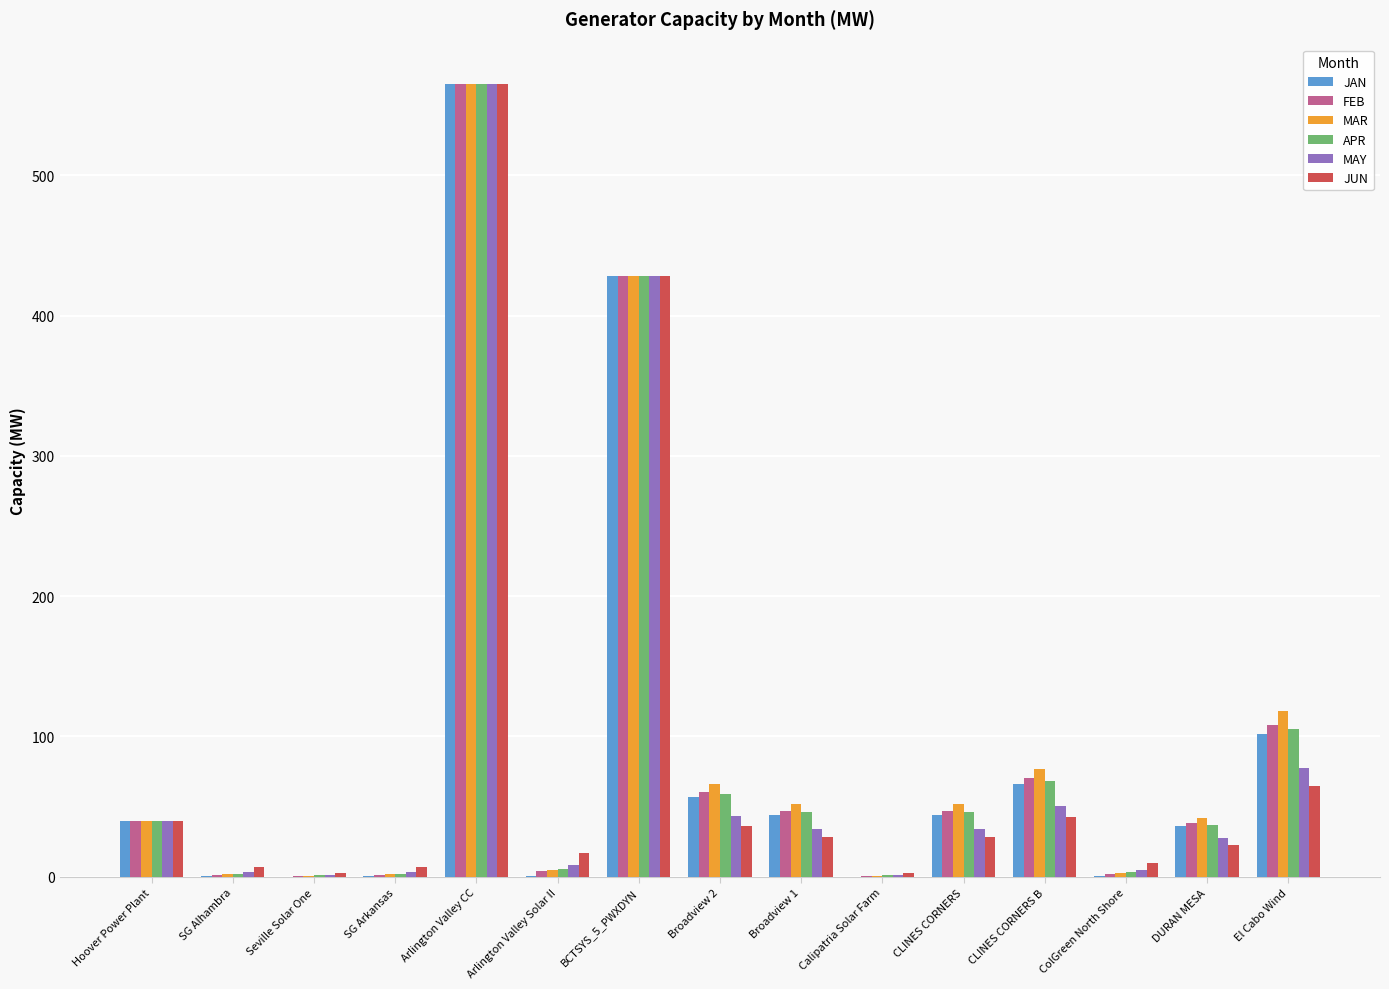

How many values in the MAY series exceed 33?

8